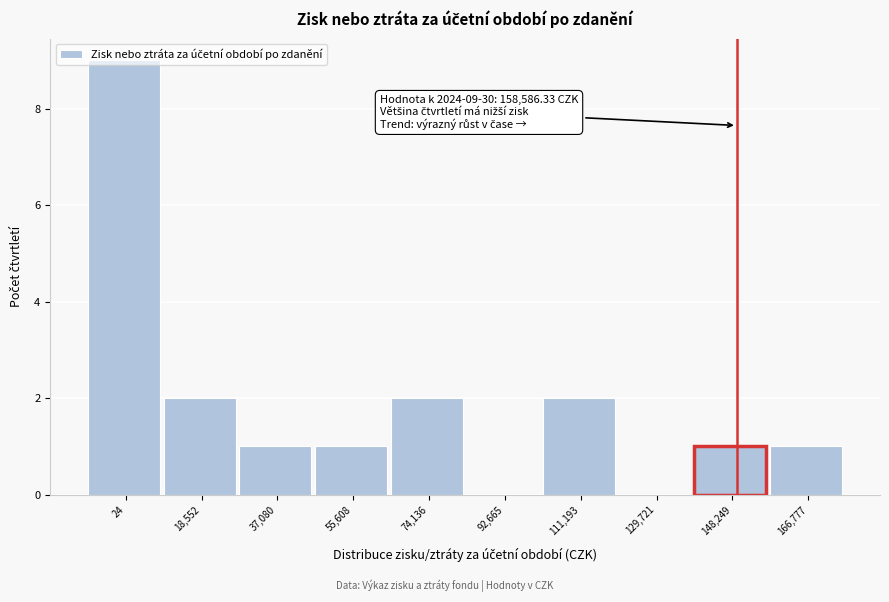

True or false: the data shows 9 at 24.

True